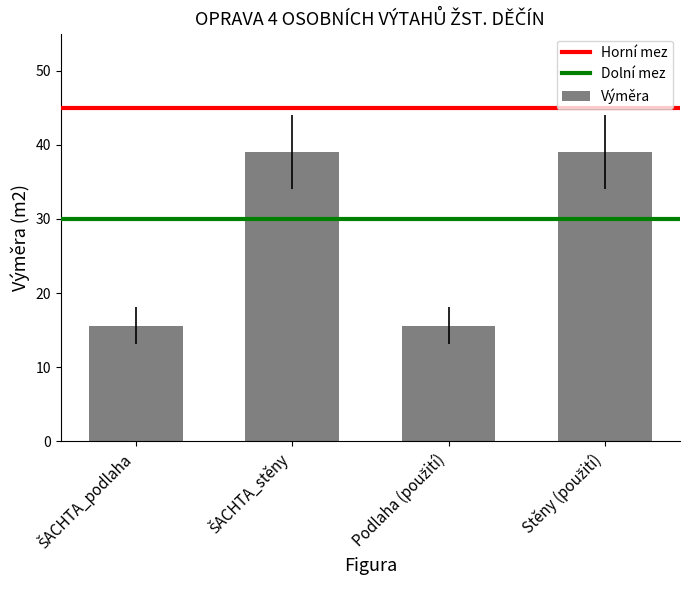

What is the difference between the maximum and second lowest values?

23.5